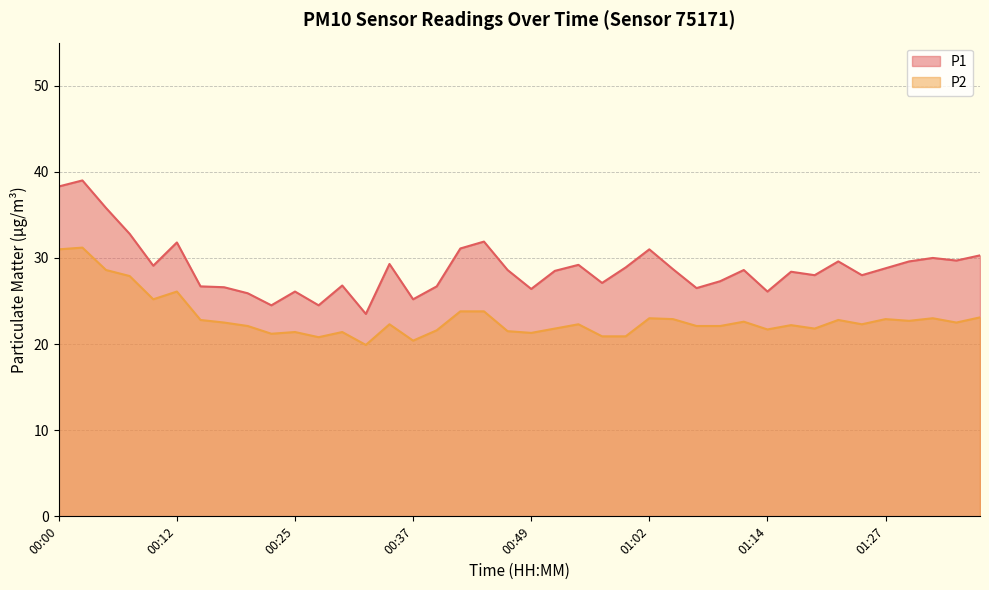

What value does the P2 series have at 01:09?

22.1